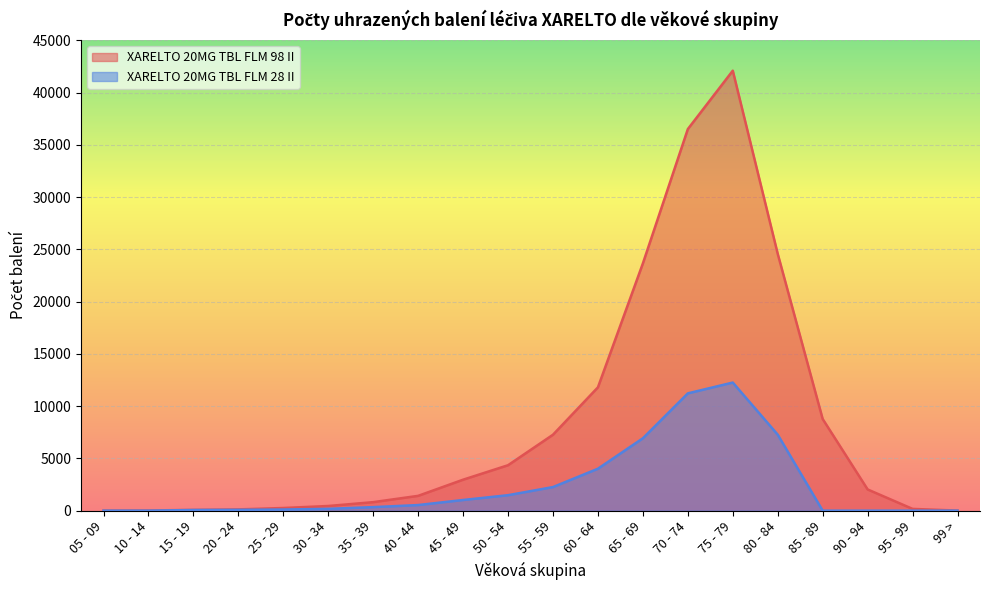

Which series has the largest total across all categories?

XARELTO 20MG TBL FLM 98 II